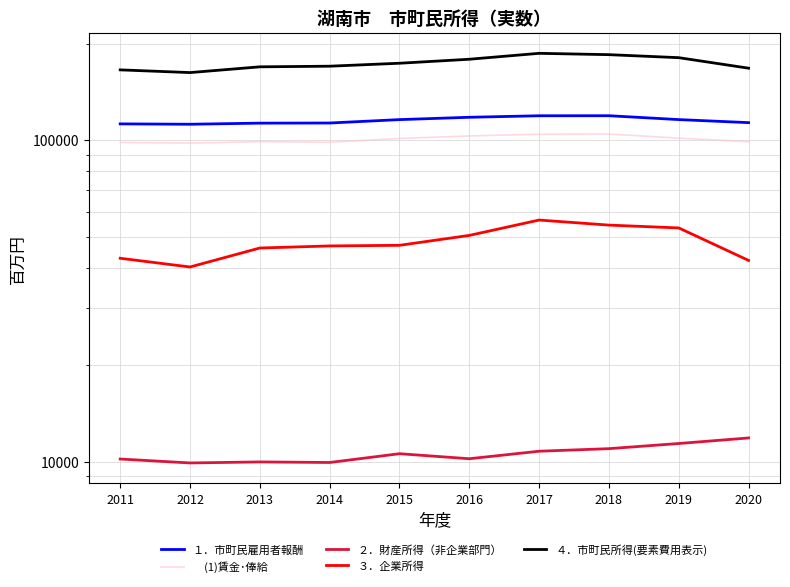

True or false: ３．企業所得 and 　(1)賃金･俸給 intersect in this chart.

False